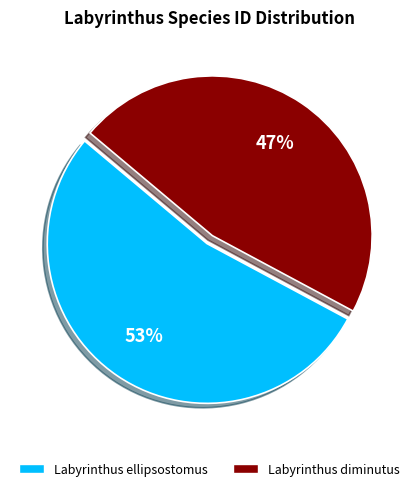

What percentage is the Labyrinthus ellipsostomus slice, to the nearest percent?

53%